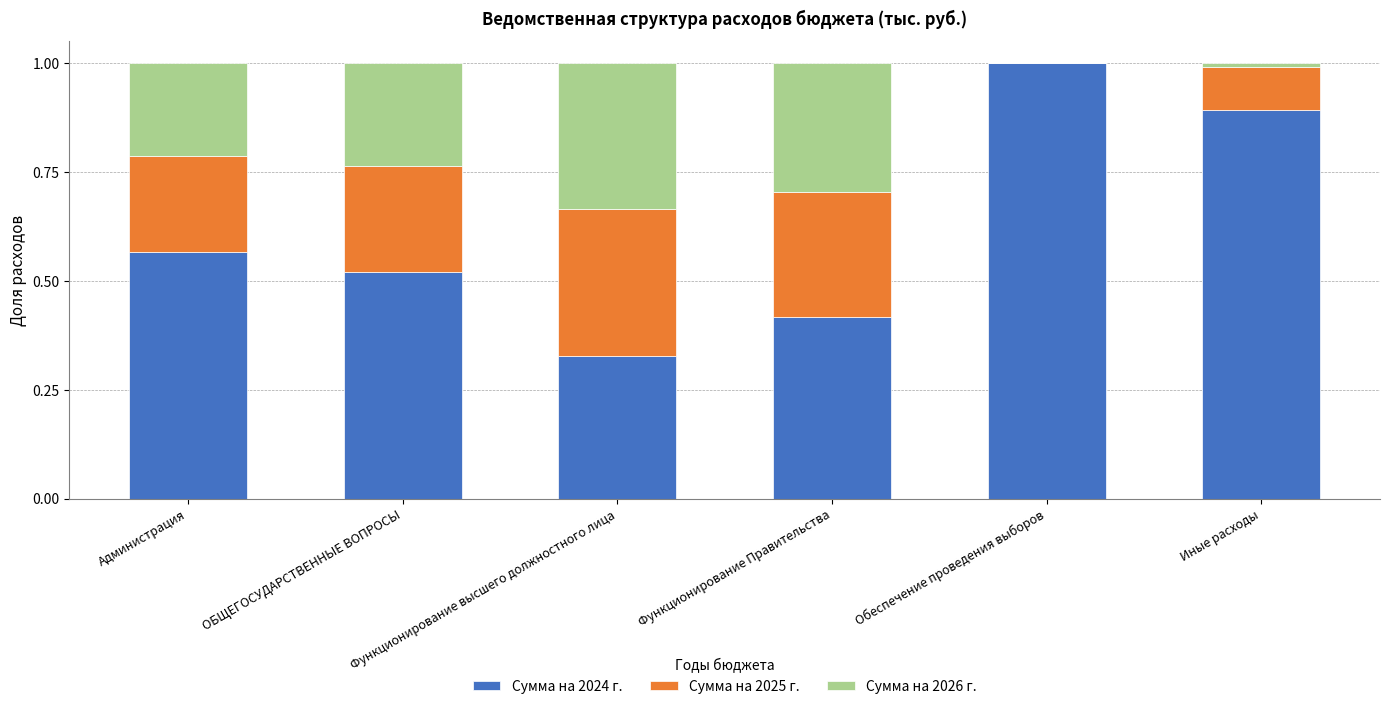

What is the total value across all series at Функционирование высшего должностного лица?

1.0